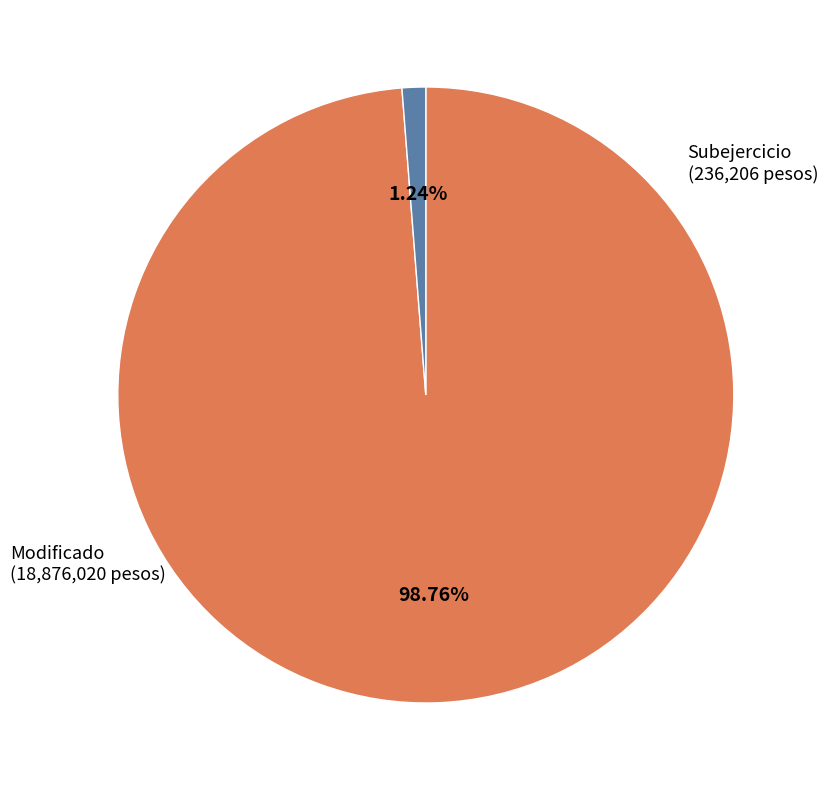

Is there a majority slice in this chart?

Yes